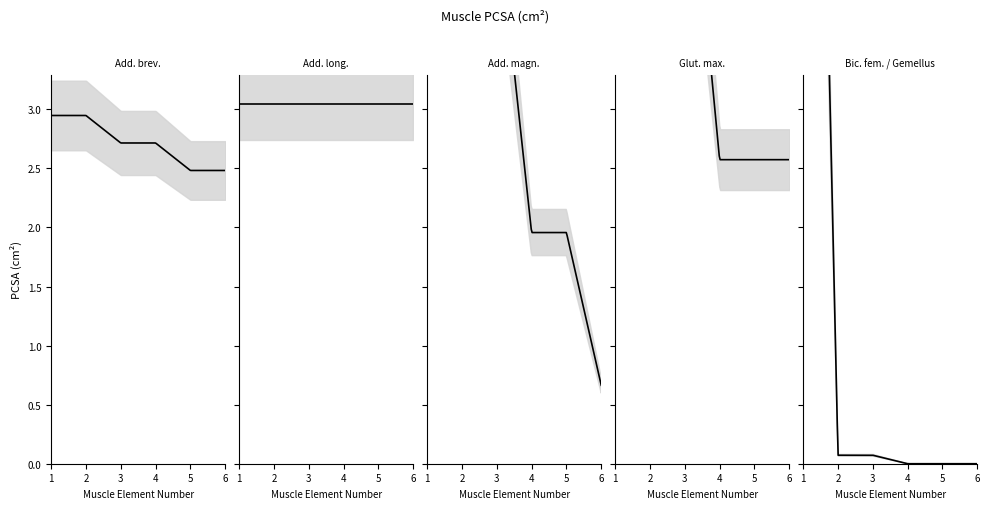

After their last crossing, which series has the higher values: Add. long. or Bic. fem. / Gemellus?

Add. long.